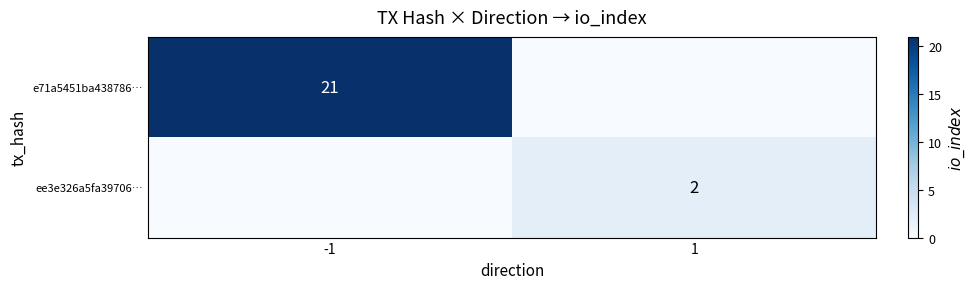

The value of e71a5451ba438786… at -1 is 31. True or false?

False